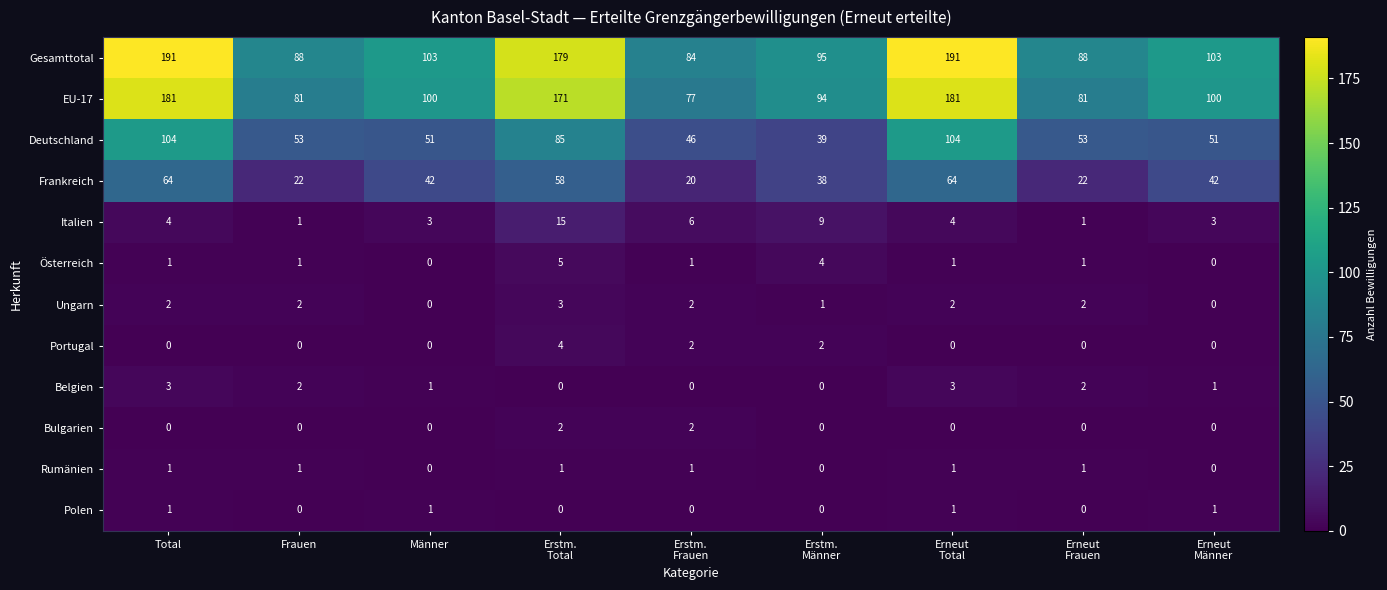

The Österreich series shows 1 at Frauen. True or false?

True